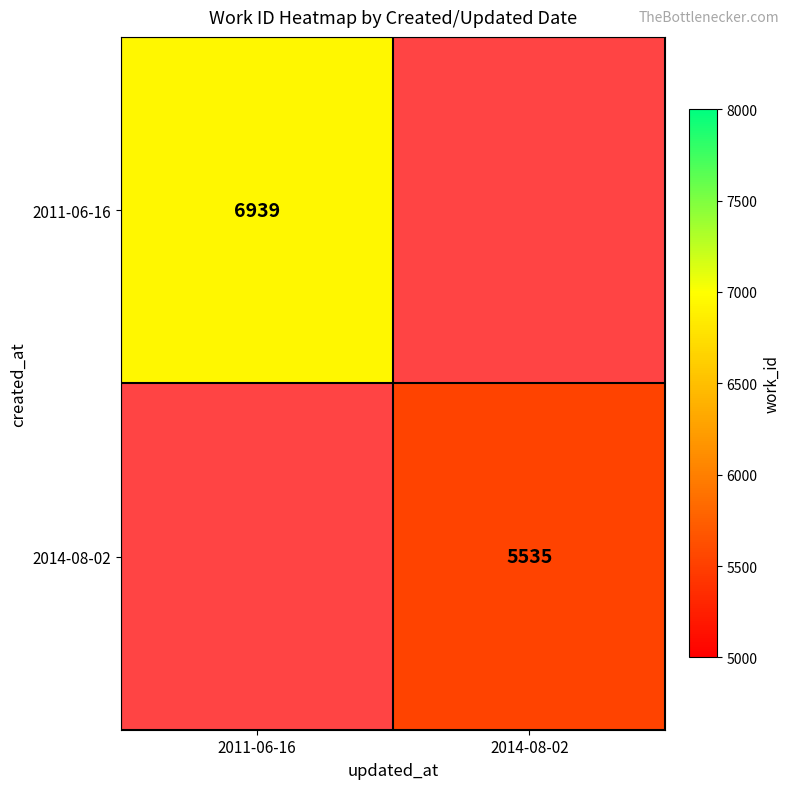

The value of 2014-08-02 at 2014-08-02 is 5535. True or false?

True